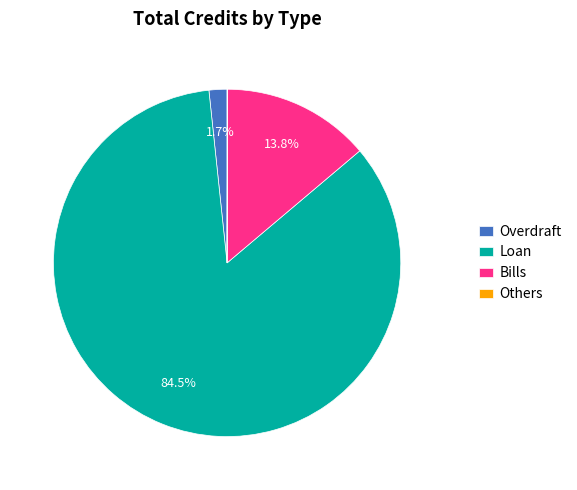

Which slice is the largest?

Loan